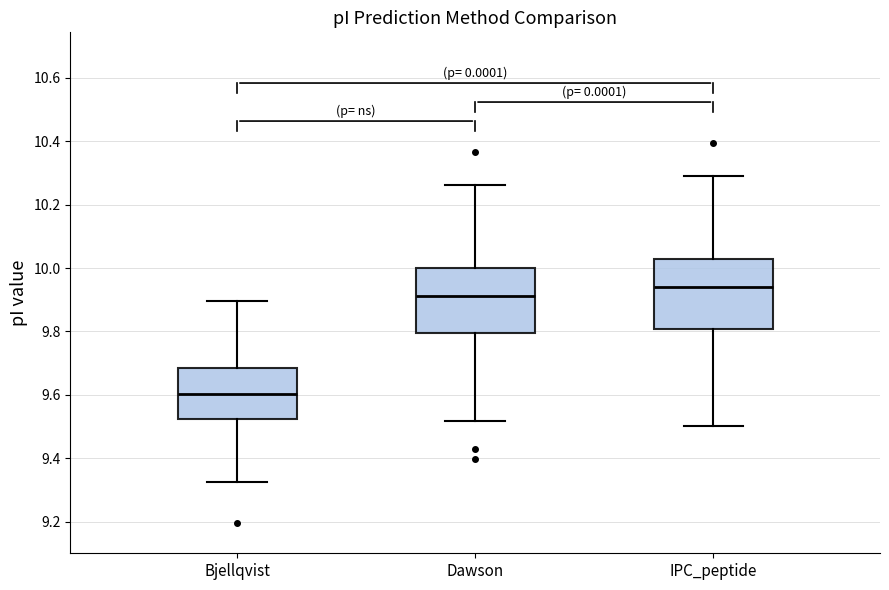

Where is the upper edge of the box for Bjellqvist on the y-axis? The values are not printed on the chart, so give them approximately, as read against the axis.

9.68